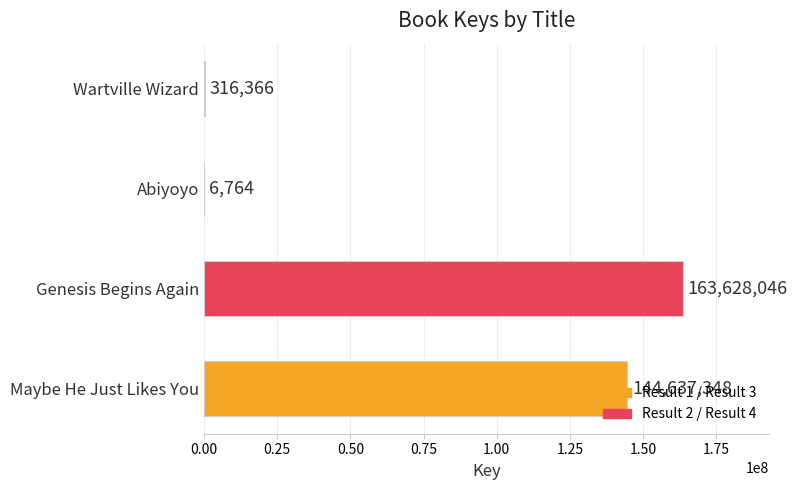

The chart shows a value of 95945871 at Maybe He Just Likes You. True or false?

False